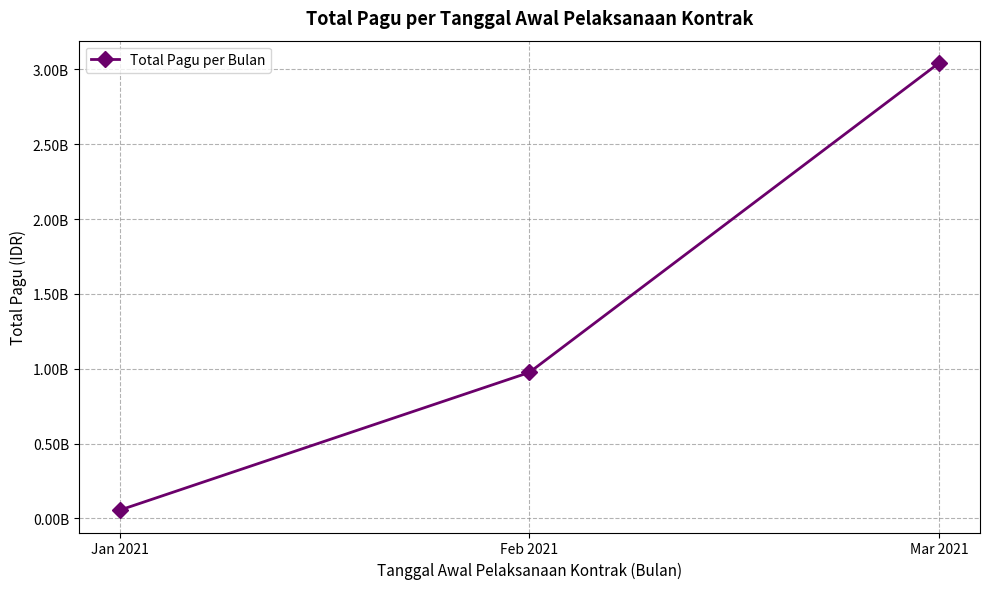

List the labels in order of value, largest first.

Mar 2021, Feb 2021, Jan 2021